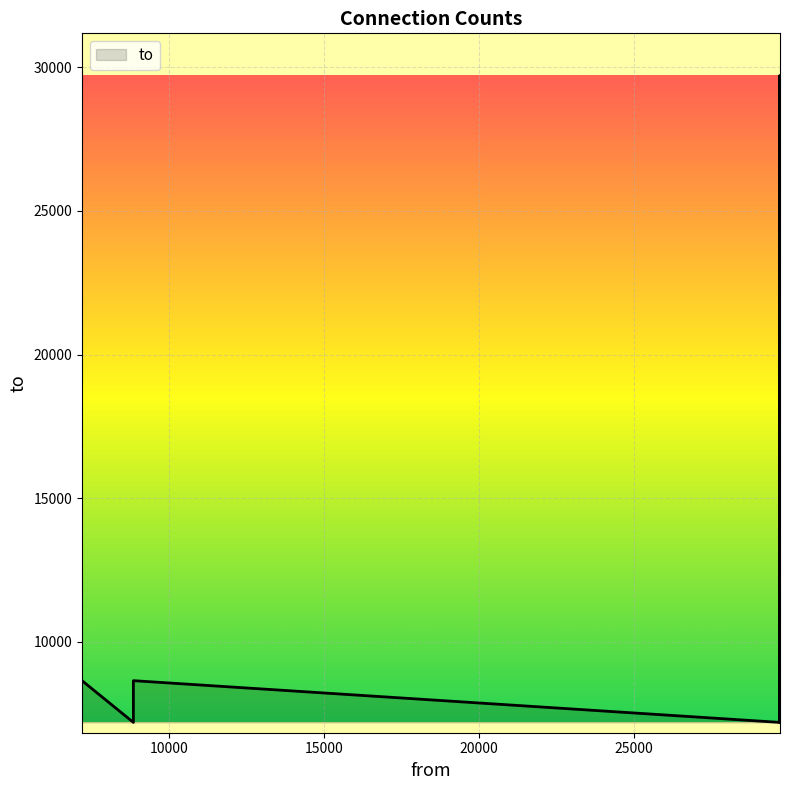

Between 29697 and 29700, which is larger?

29700